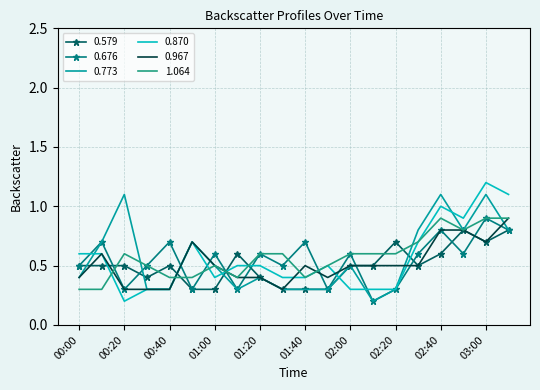

What is the sum of all 0.676 values?

10.8